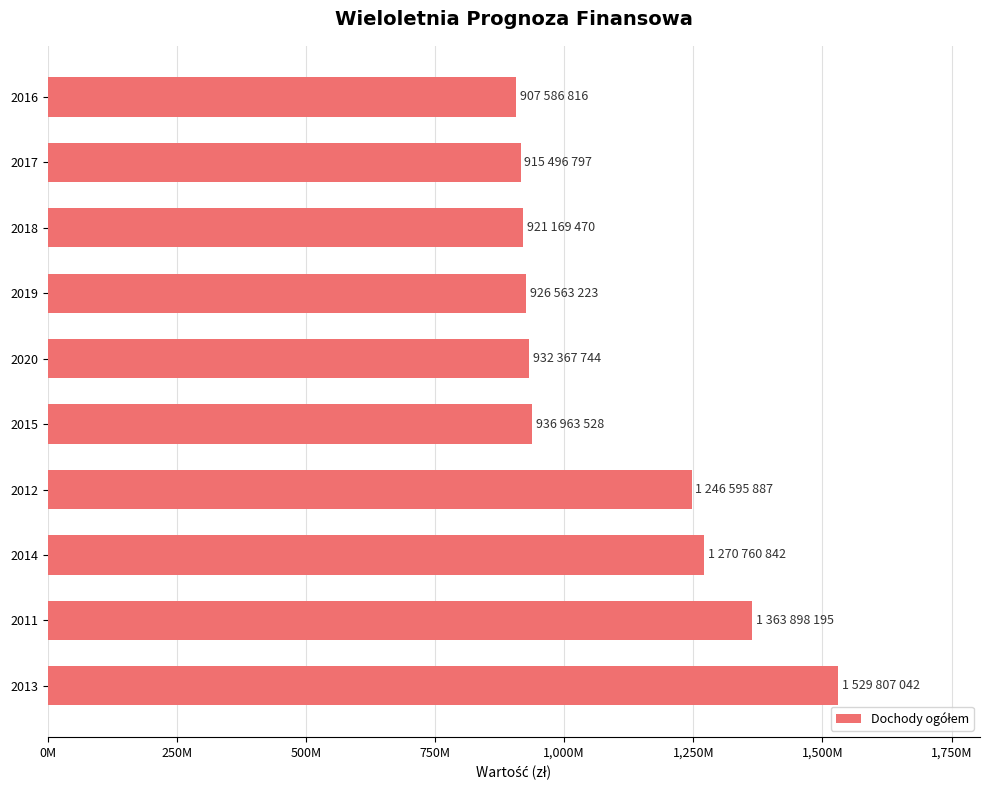

Are the bars horizontal?

Yes